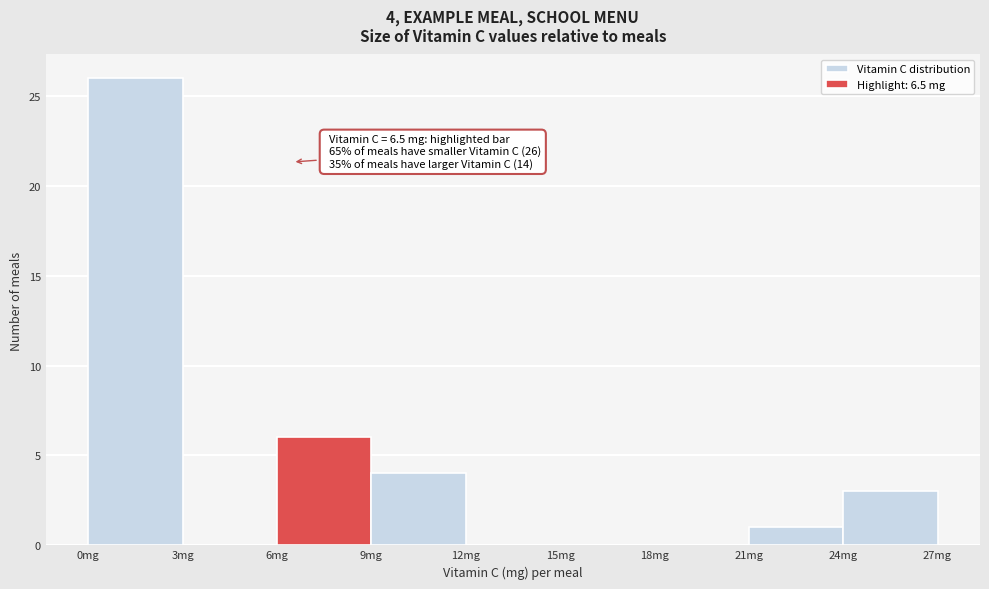

Which range on the x-axis has the tallest bar?

0 to 3